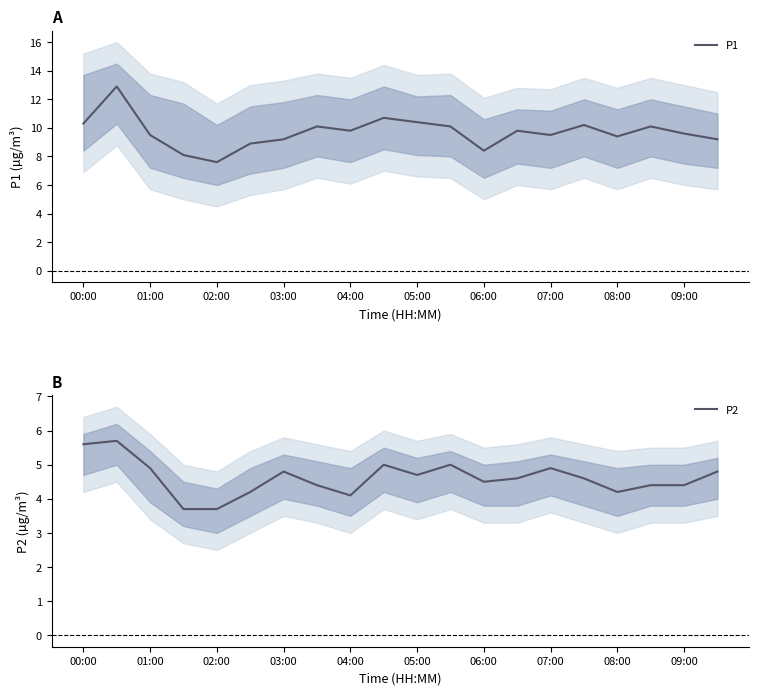

Which series has the largest range (max minus min)?

P1